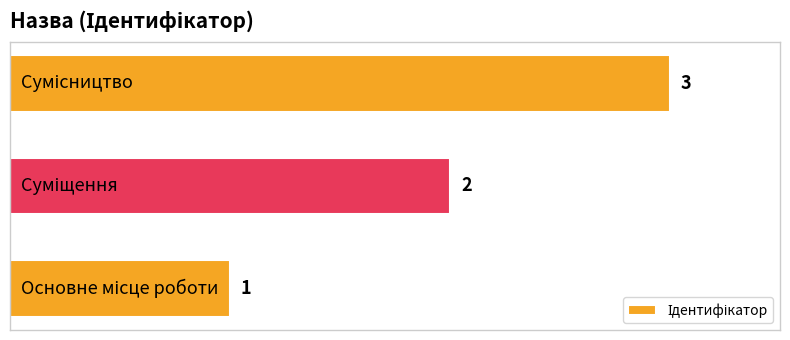

What is the maximum value shown in the chart?

3